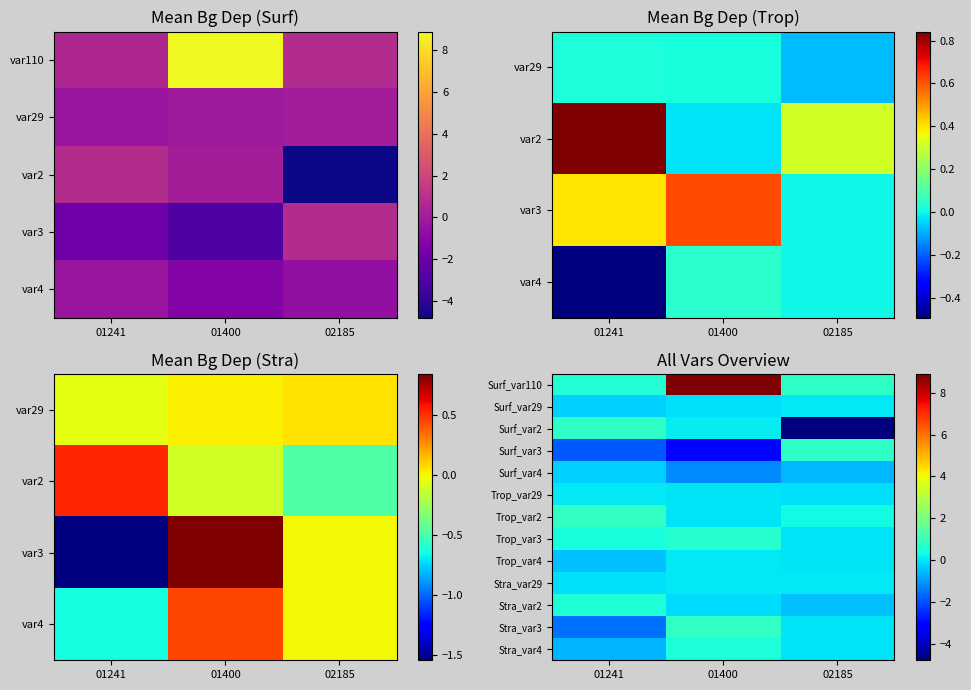

What is the approximate value of Trop_var4 at 01241?

-0.5